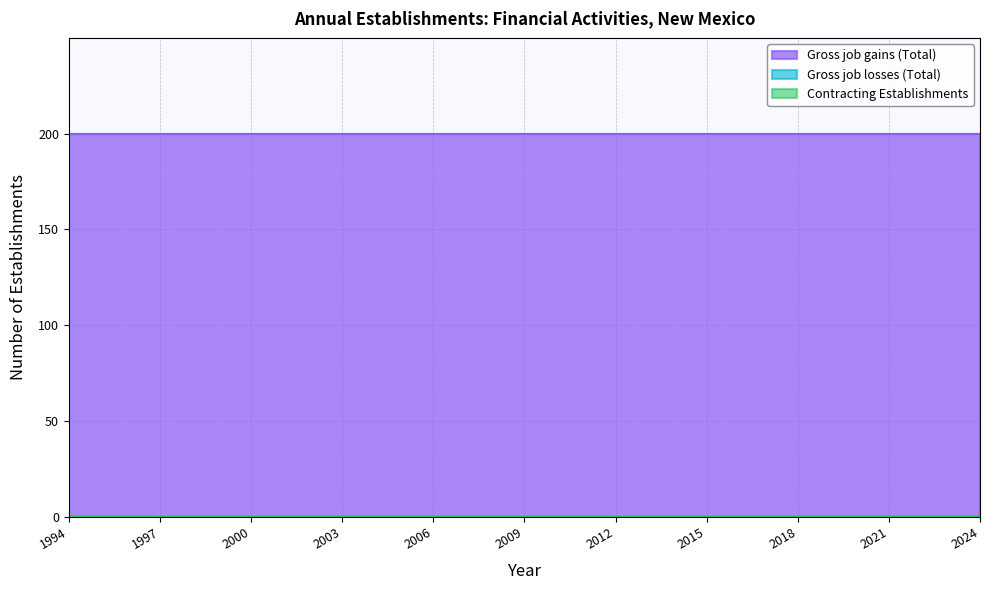

Which category has the lowest value in the Gross job gains (Total) series?

1994